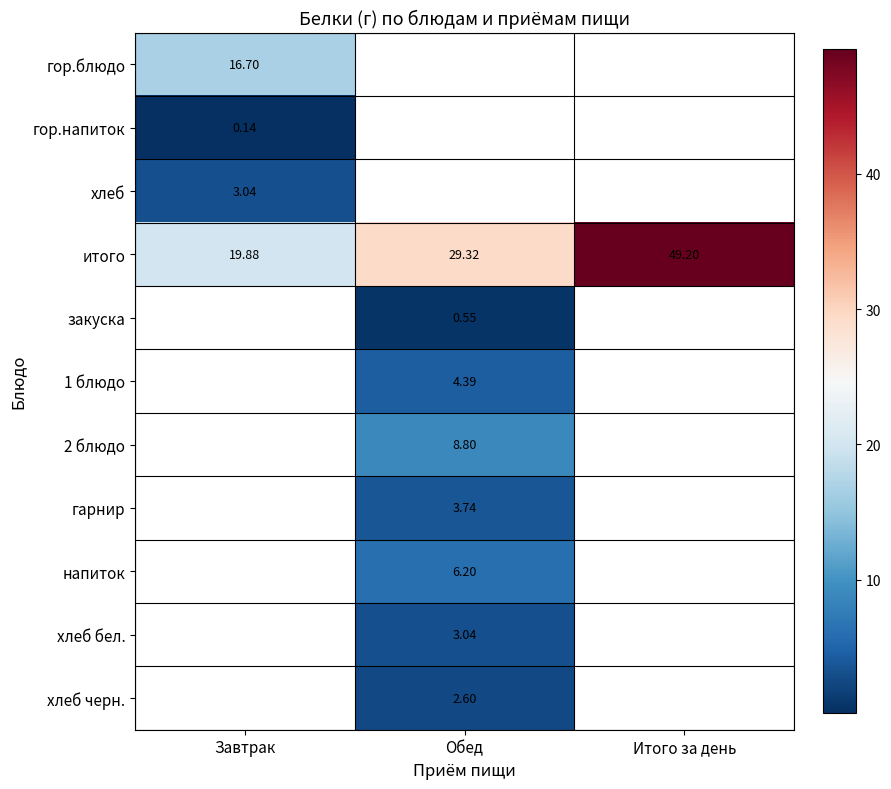

Is it true that напиток equals 3.3 at Обед?

False